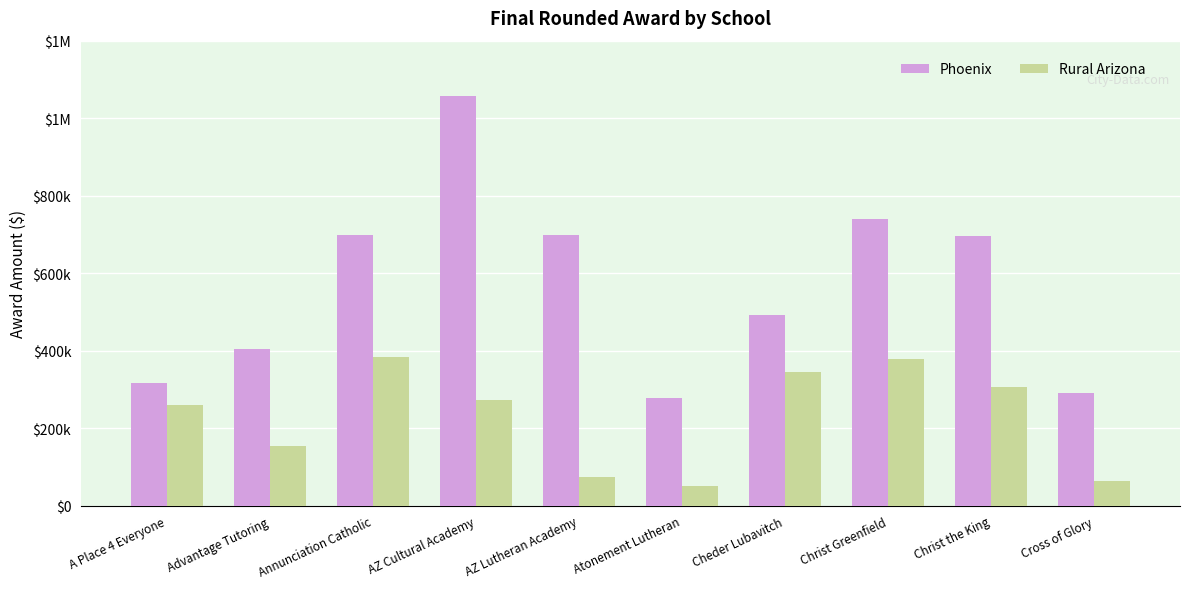

What is the label of the 5th bar from the right?

Atonement Lutheran